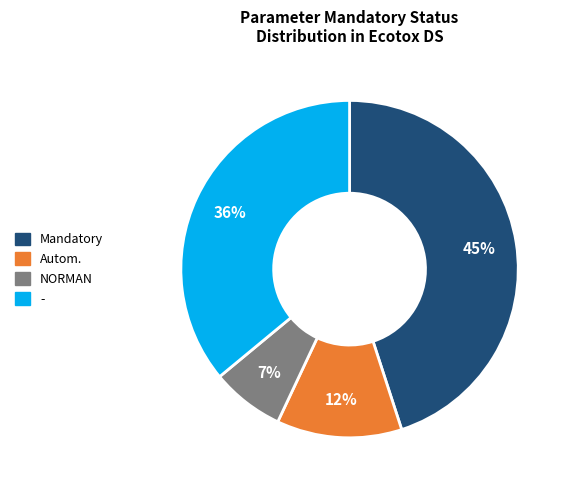

To the nearest percent, what is the average slice percentage?

25%